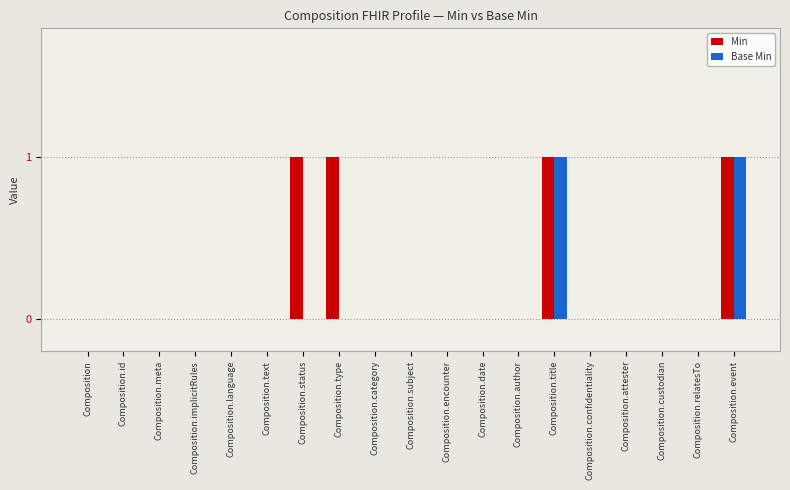

Is the value of Min at Composition.title greater than the value of Base Min at Composition?

Yes